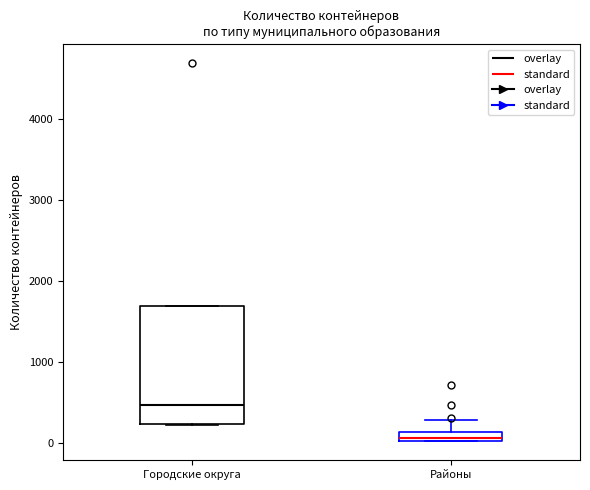

Which box is the tallest, from its lower edge to its upper edge?

Городские округа